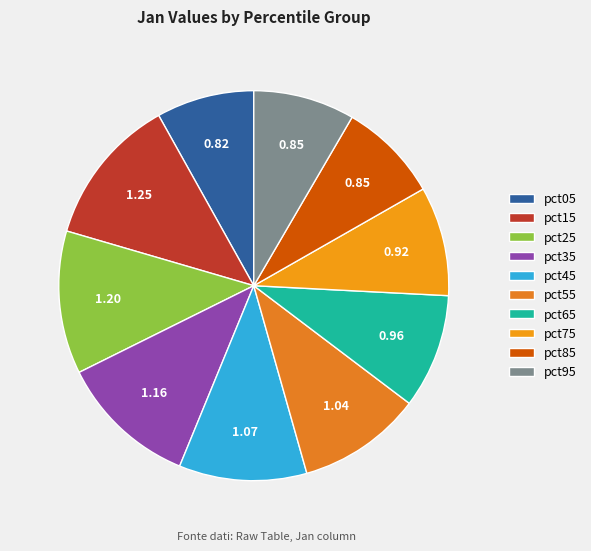

True or false: pct15 accounts for 5% of the total.

False